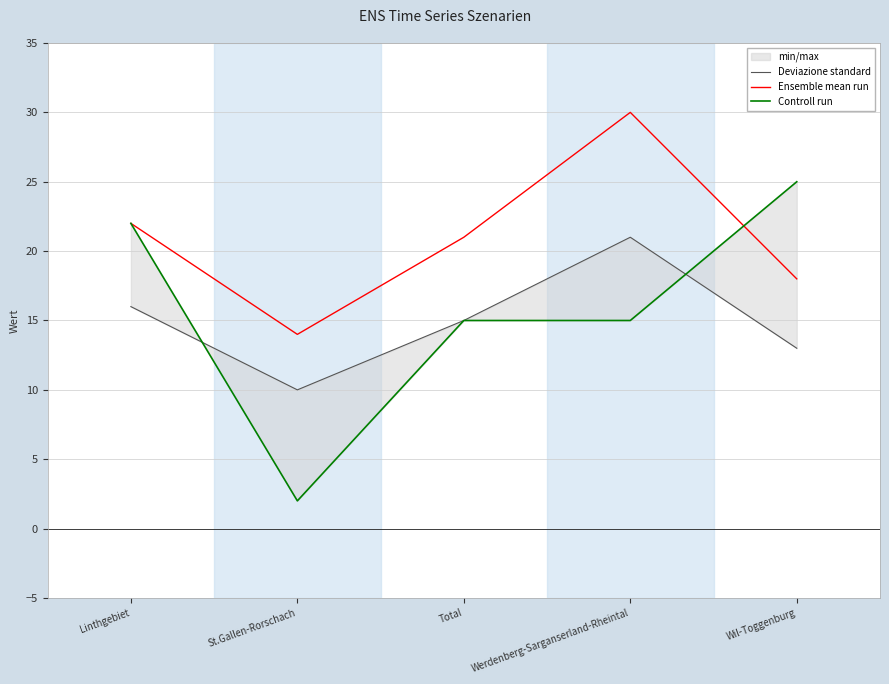

What is the sum of all Deviazione standard values?

75